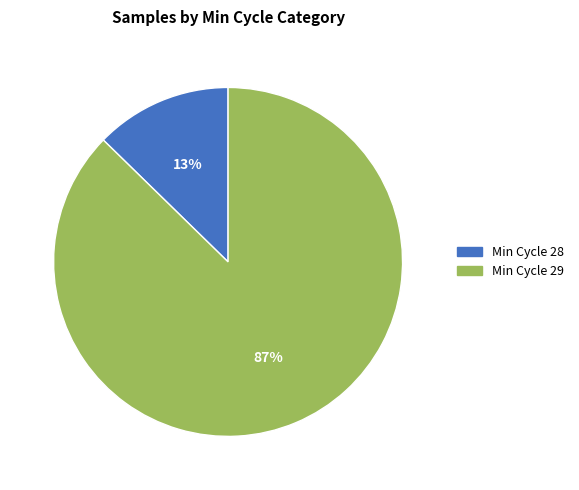

Is there a majority slice in this chart?

Yes